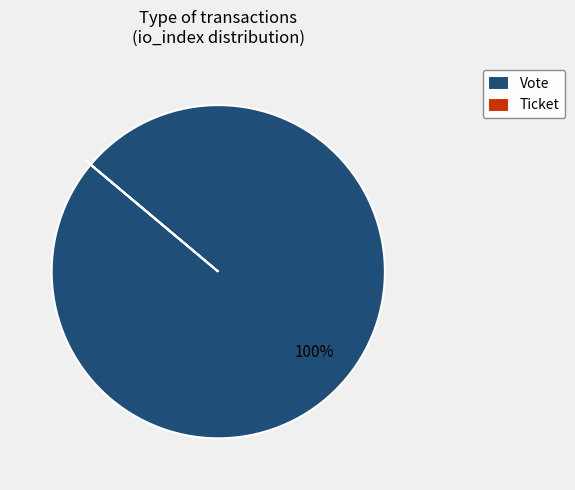

To the nearest percent, what is the average slice percentage?

50%